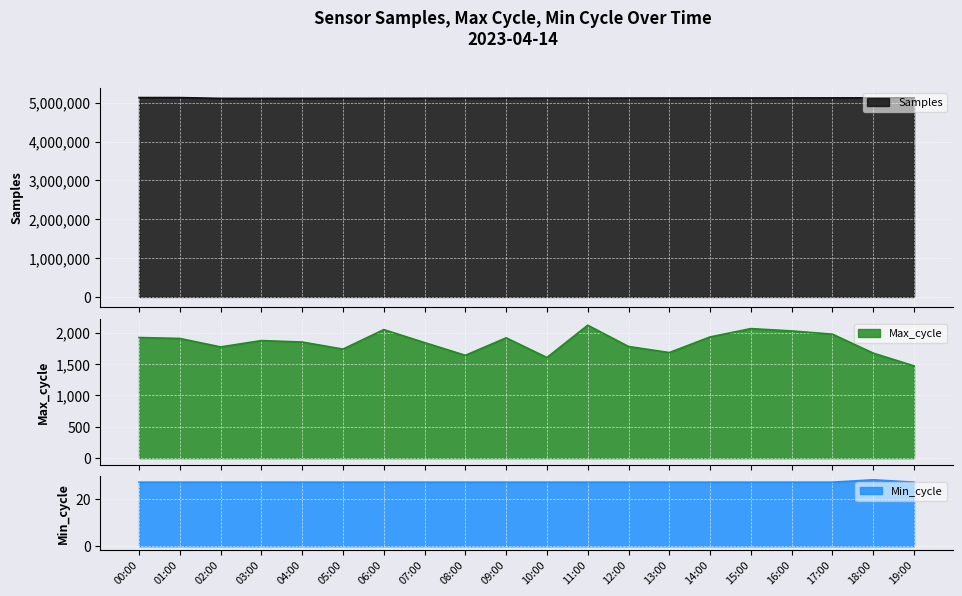

What are all the series names shown in the legend?

Samples, Max_cycle, Min_cycle